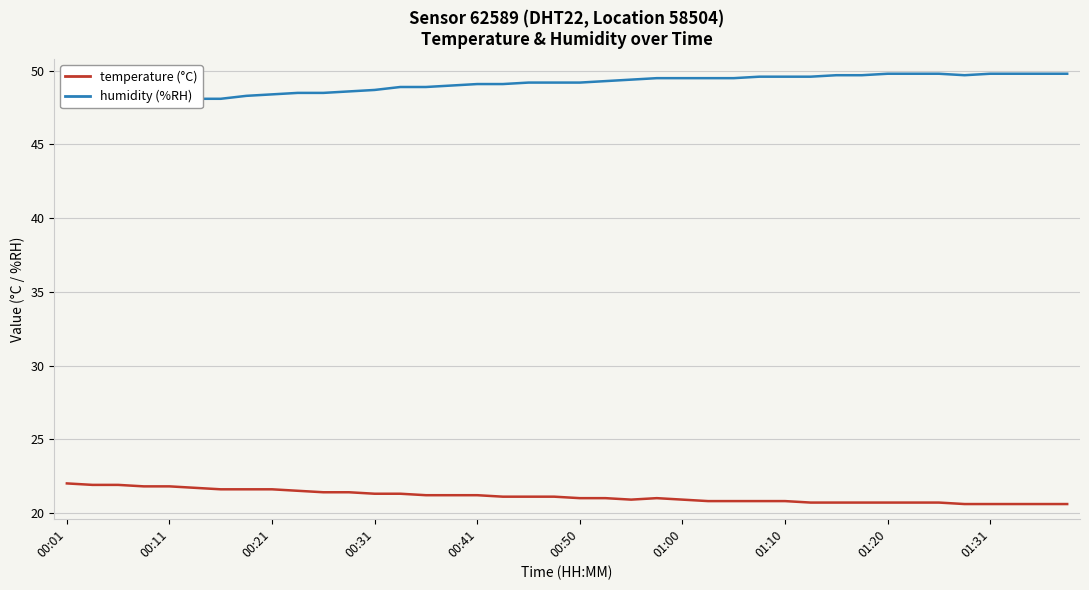

True or false: temperature has a value of 35.2 at 00:31.

False